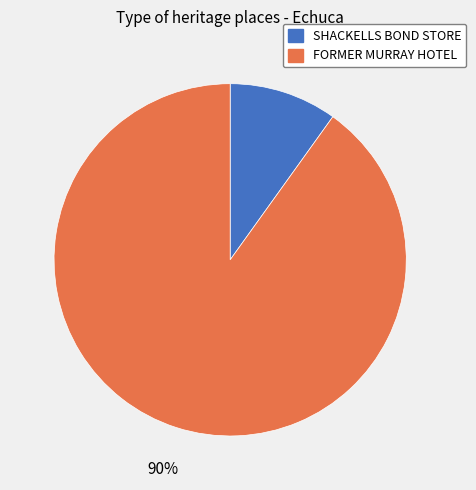

To the nearest percent, what percentage of the pie is SHACKELLS BOND STORE?

10%